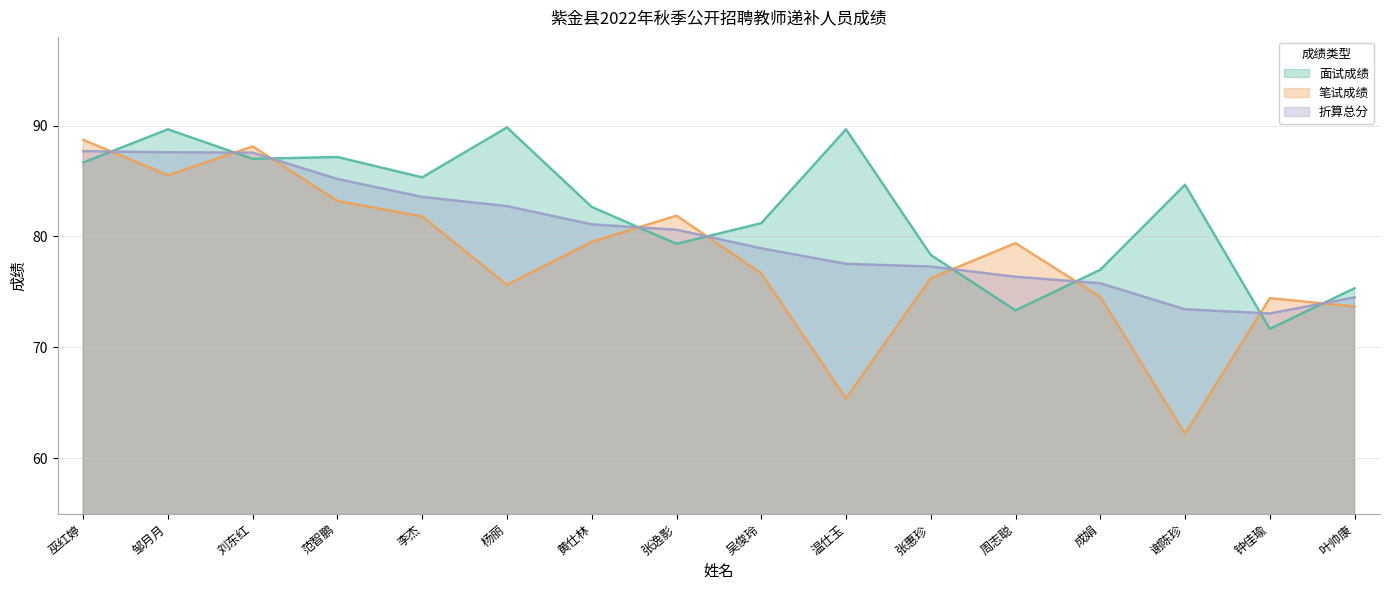

At which category does 折算总分 reach its first local valley?

钟佳瑜